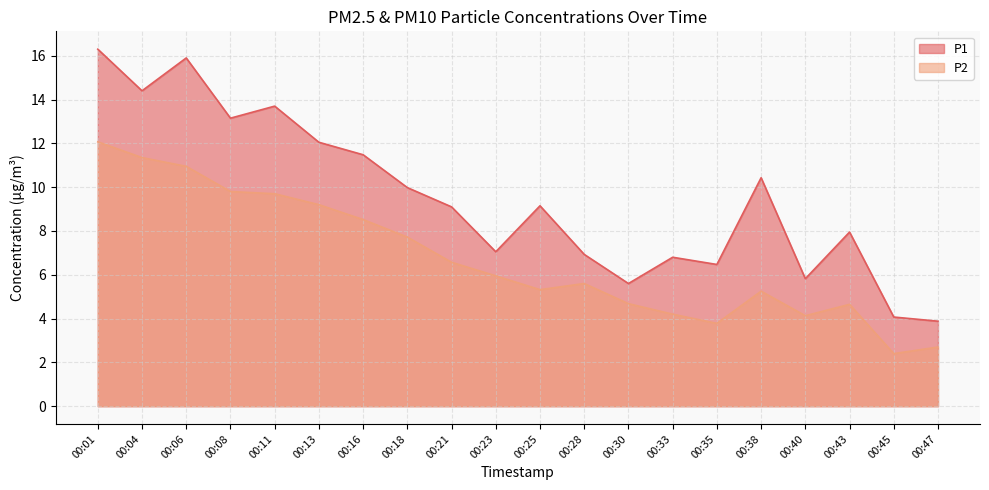

Where is P1 nearest to the value 10?

00:18